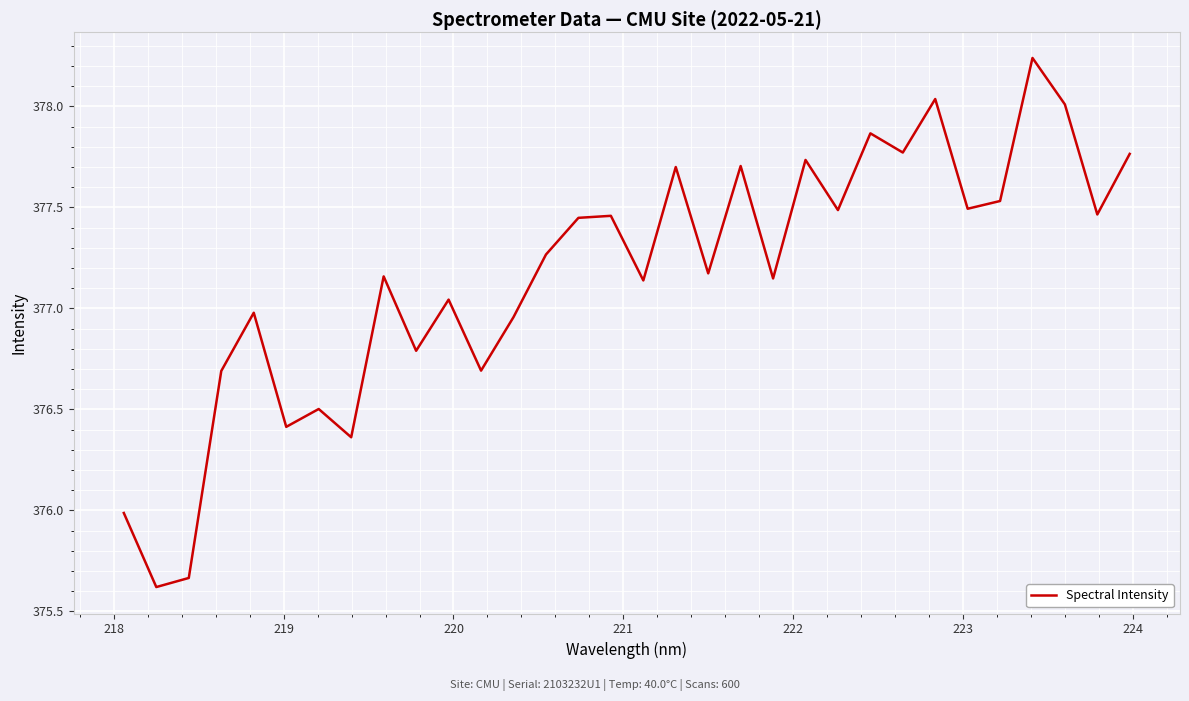

Count the number of data series in this chart.

1